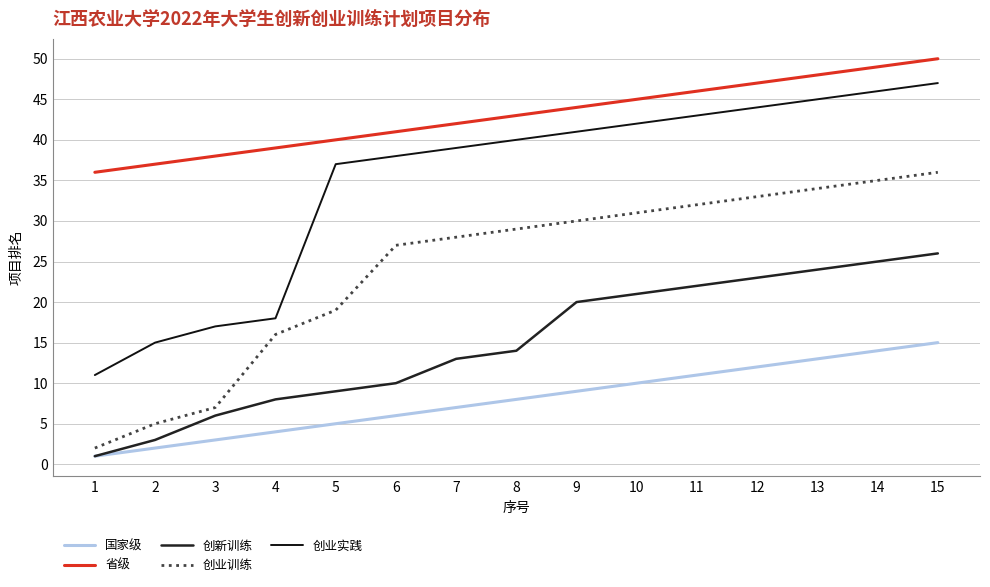

Reading left to right, extract all data points from this chart.

国家级: 1	2	3	4	5	6	7	8	9	10	11	12	13	14	15
省级: 36	37	38	39	40	41	42	43	44	45	46	47	48	49	50
创新训练: 1	3	6	8	9	10	13	14	20	21	22	23	24	25	26
创业训练: 2	5	7	16	19	27	28	29	30	31	32	33	34	35	36
创业实践: 11	15	17	18	37	38	39	40	41	42	43	44	45	46	47